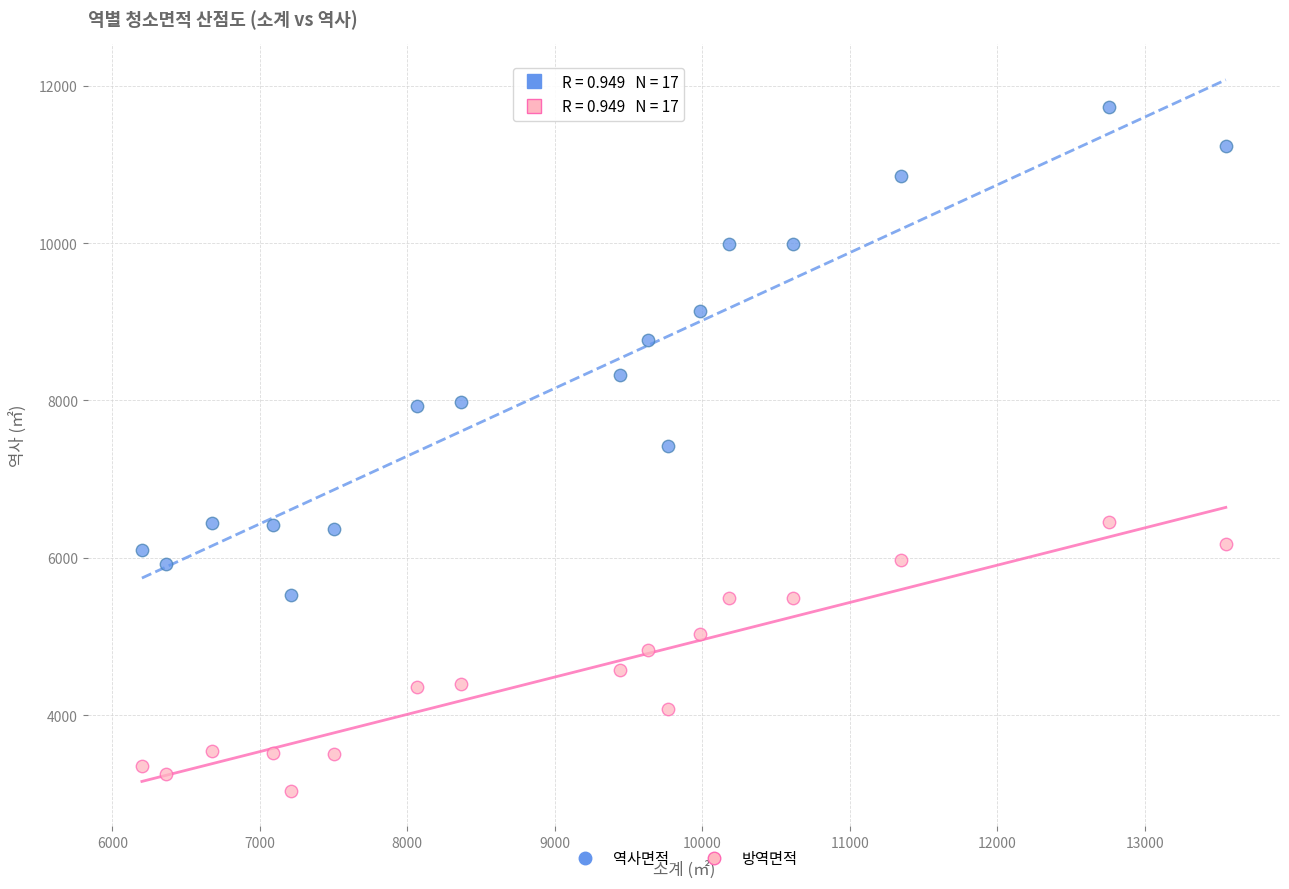

Which series reaches the minimum Y coordinate?

방역면적